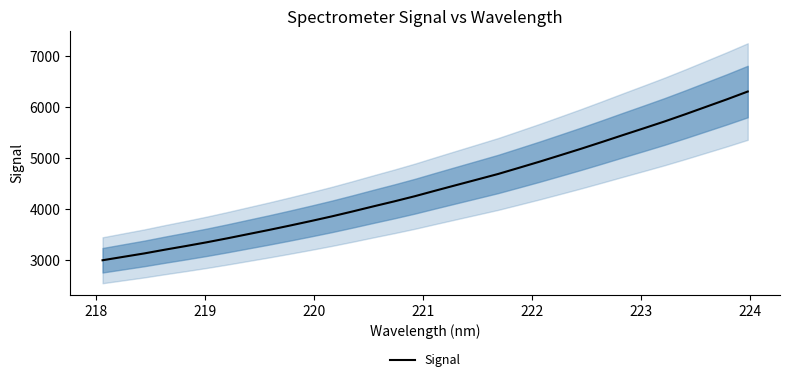

What is the maximum value for Signal?

6306.5